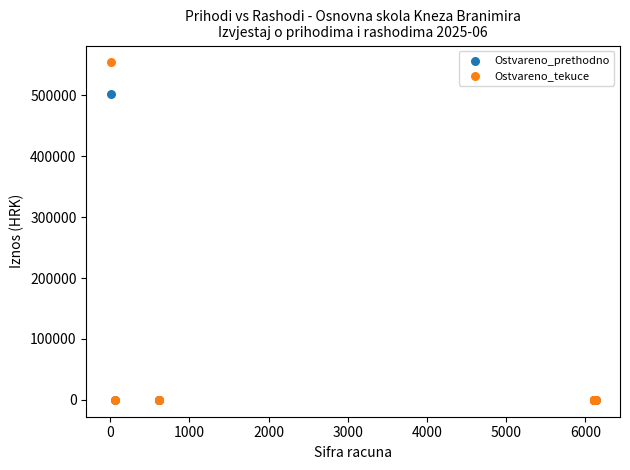

What are all the series names shown in the legend?

Ostvareno_prethodno, Ostvareno_tekuce